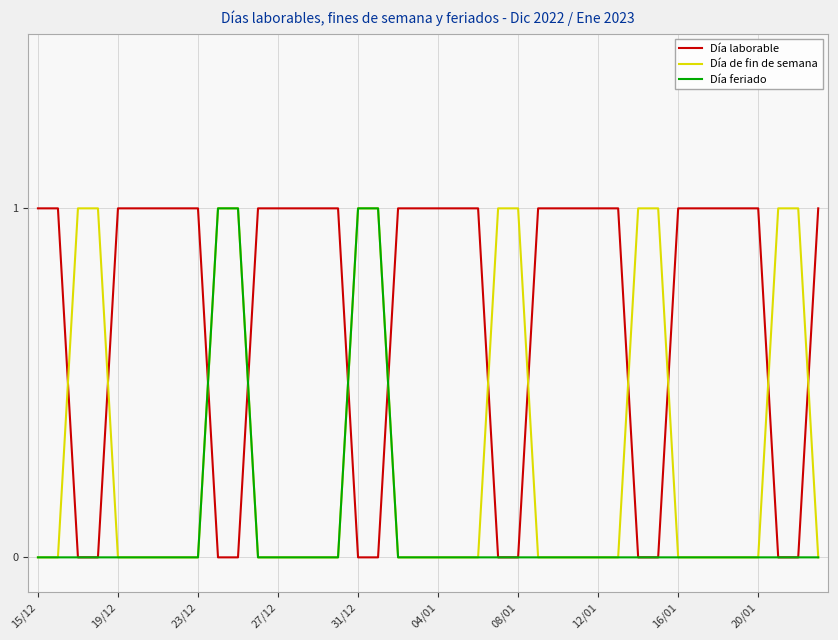

How many distinct data groups are displayed?

3